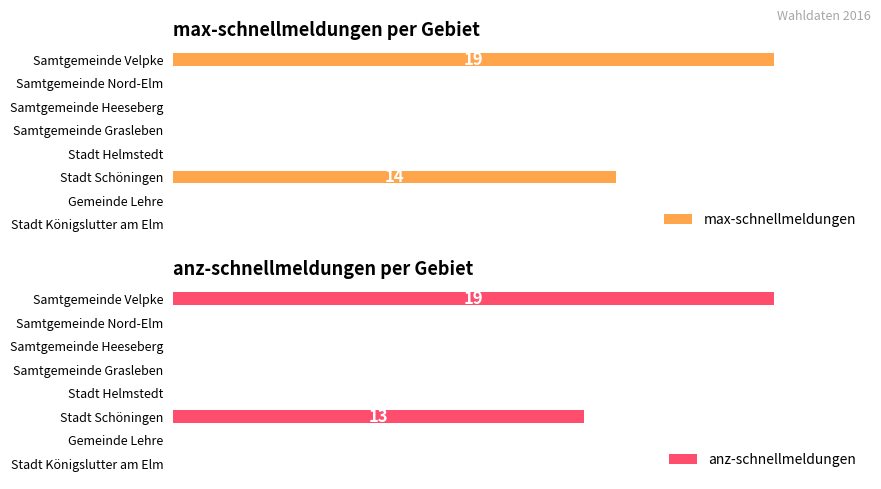

What is the sum of all anz-schnellmeldungen values?

32